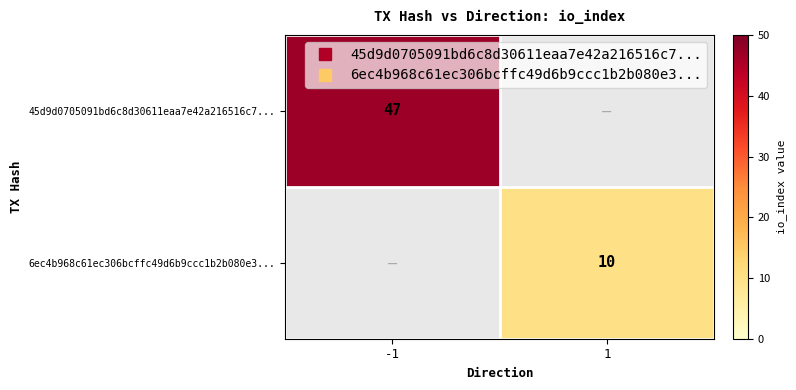

Rank the categories by 45d9d0705091bd6c8d30611eaa7e42a216516c7... value from highest to lowest.

-1, 1